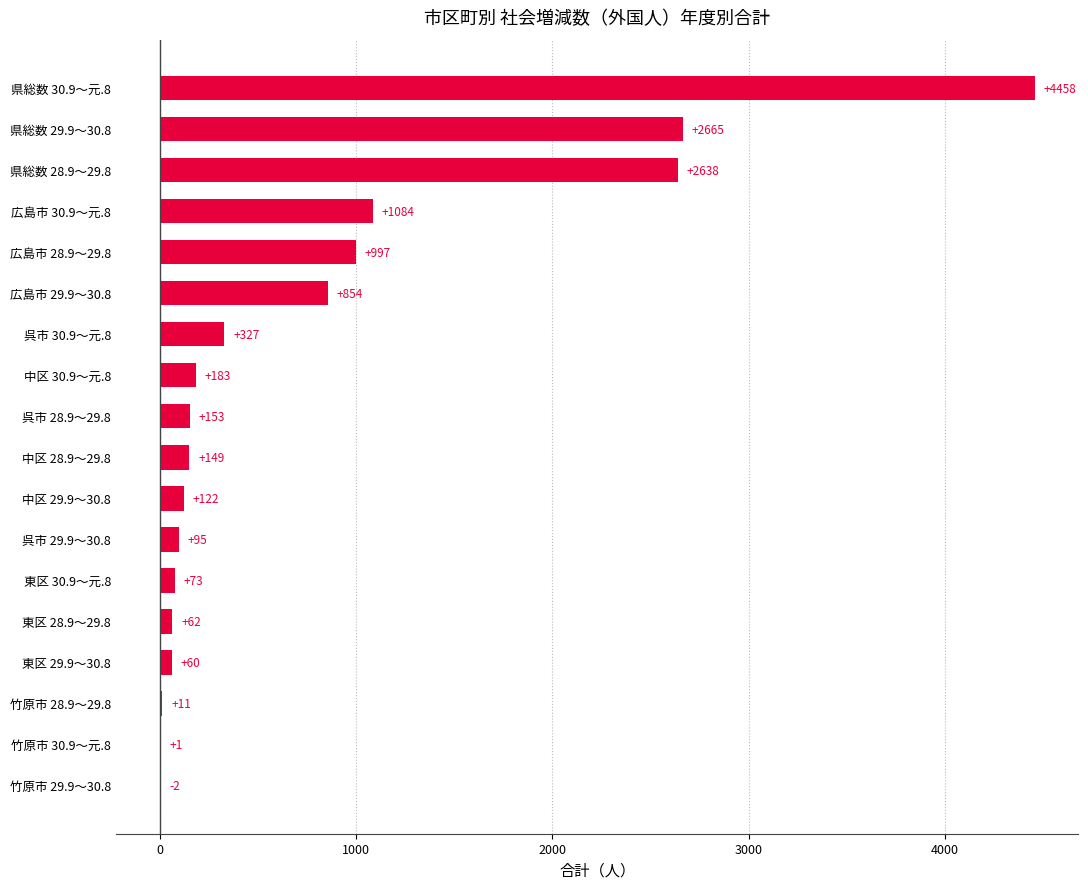

At which category does the chart reach its peak across all series?

県総数 30.9～元.8